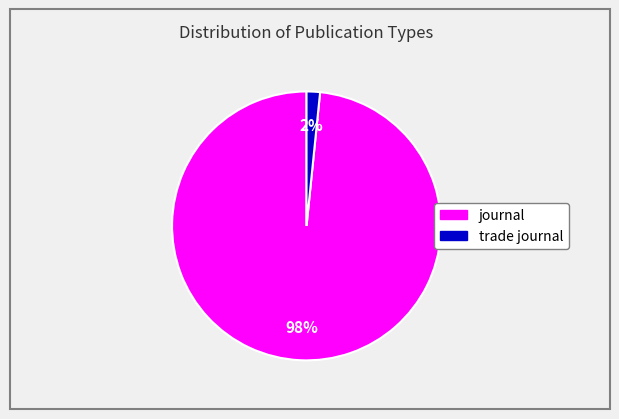

The journal slice represents 84% of the pie. True or false?

False